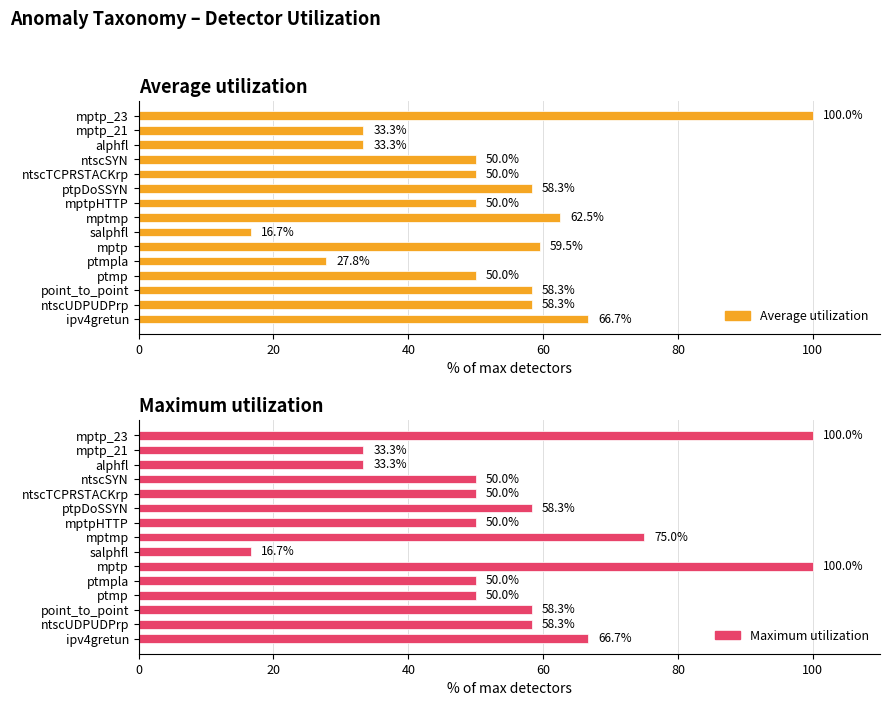

The value of Maximum utilization at ptpDoSSYN is 31.6. True or false?

False